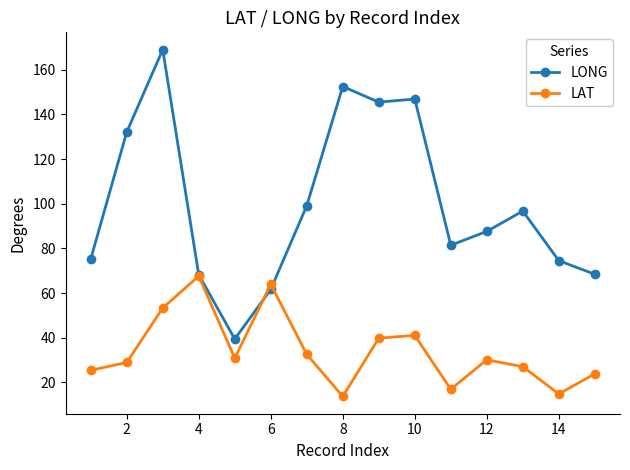

At how many categories does at least one series exceed 20?

15